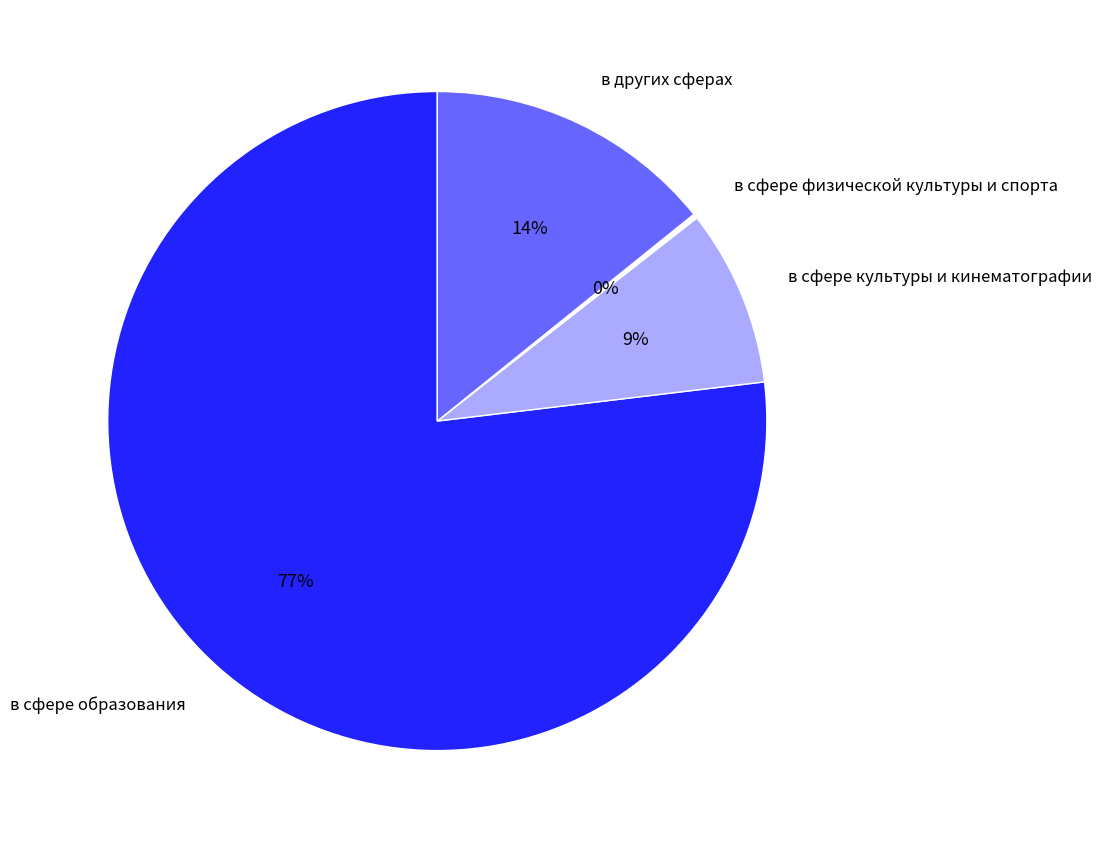

To the nearest percent, what is the difference between the largest and smallest slice percentages?

77%